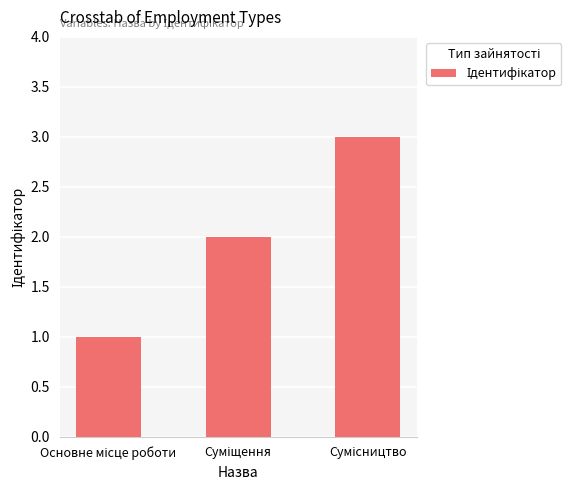

What is the sum of all values?

6